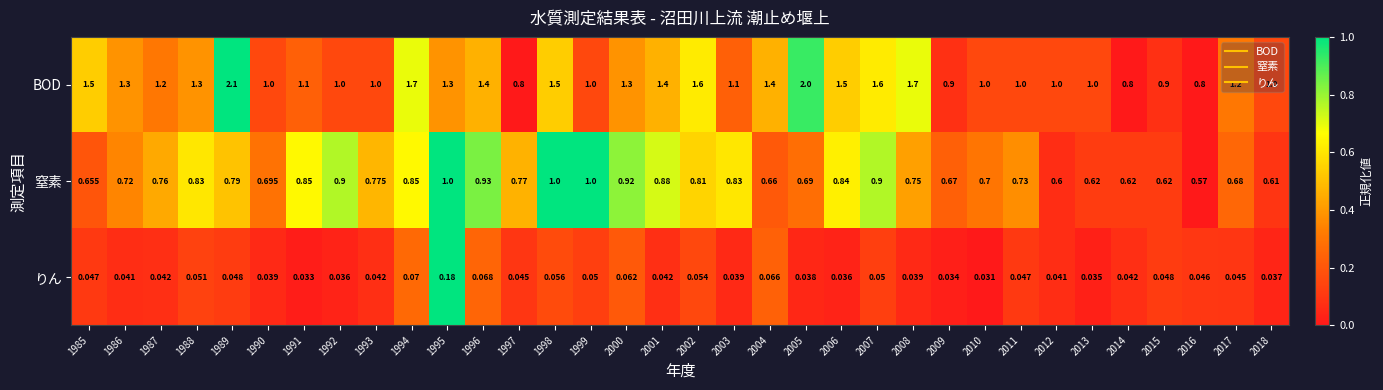

Count the number of categories in the chart.

34